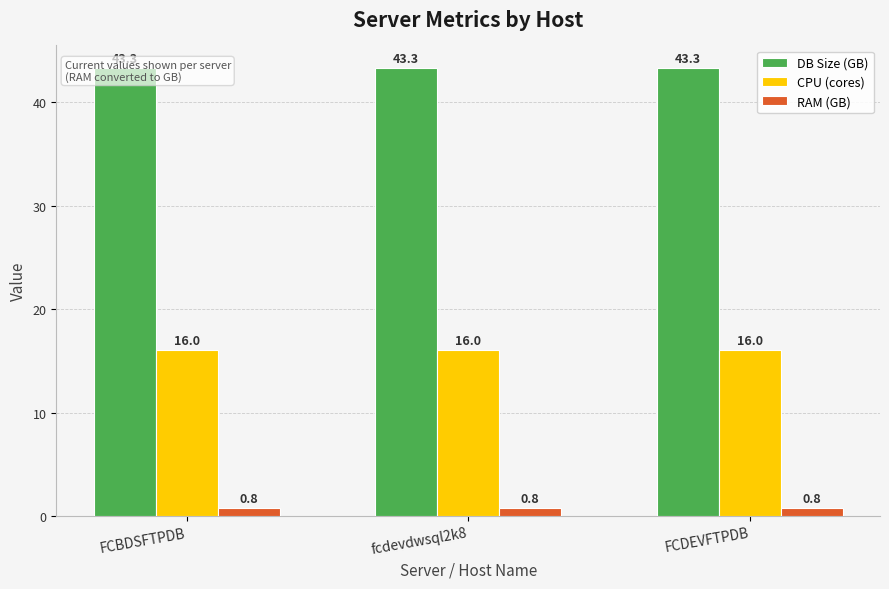

Are the bars horizontal?

No